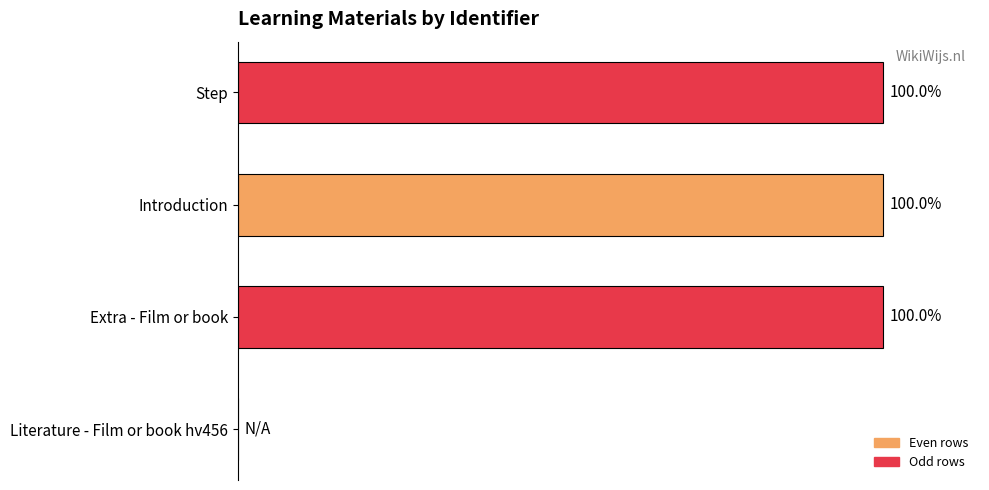

How many data points are less than 3132807?

2